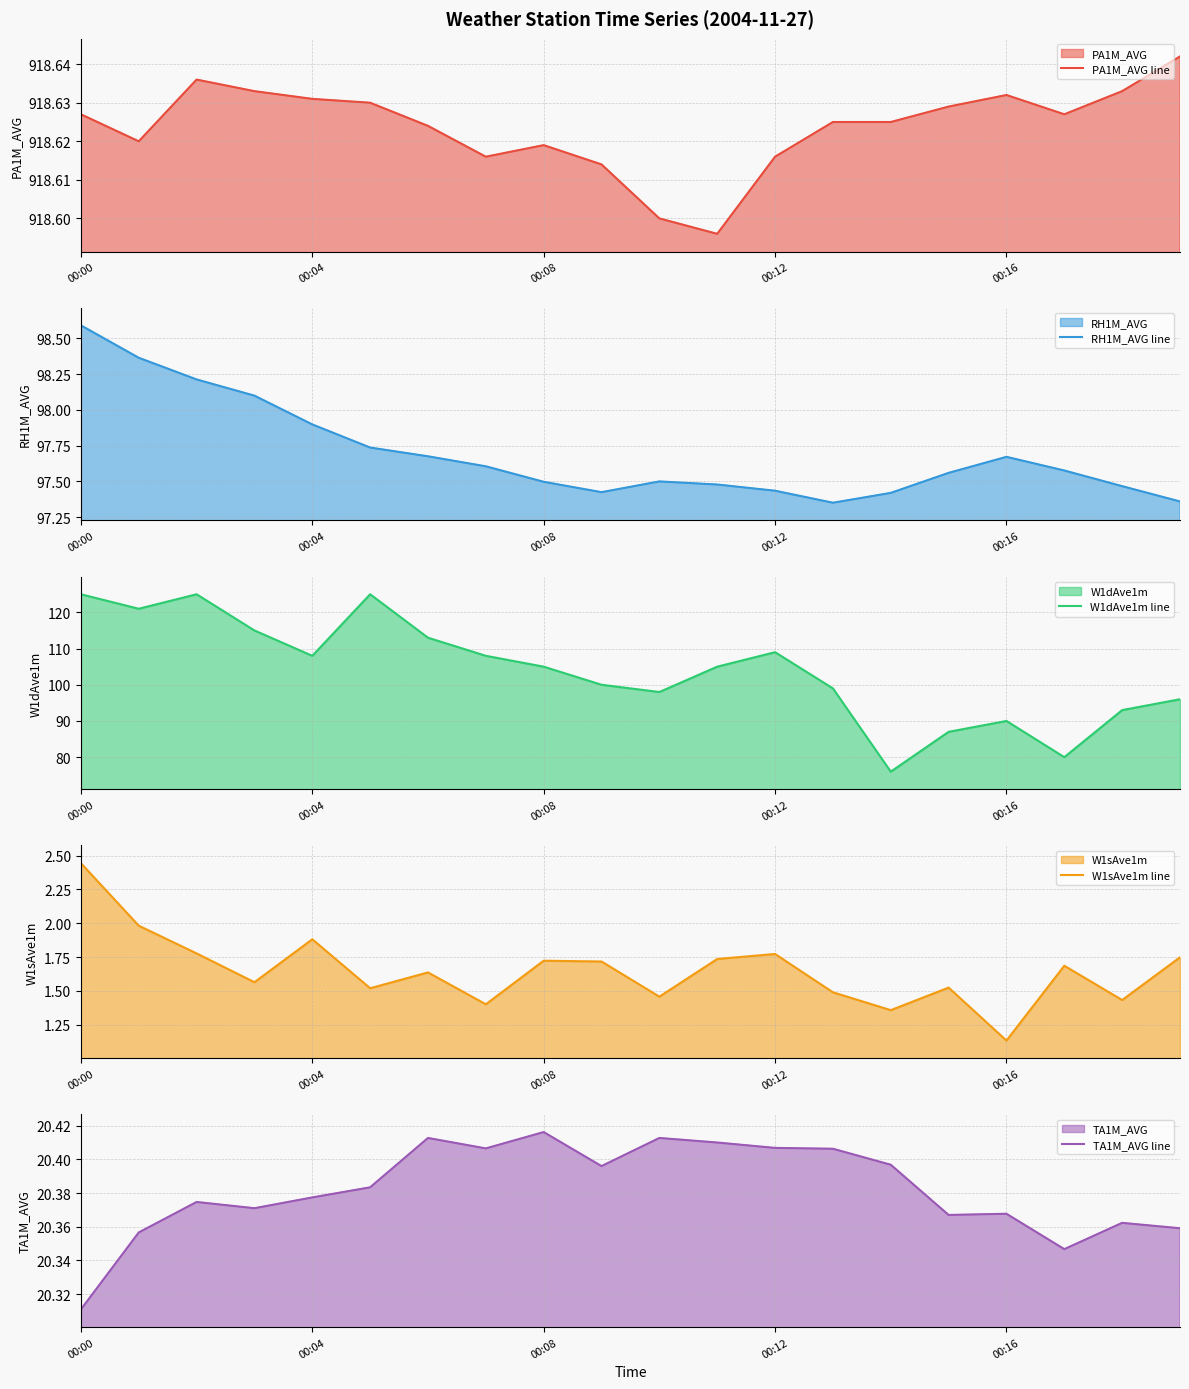

True or false: W1sAve1m line and TA1M_AVG line cross at least once.

False